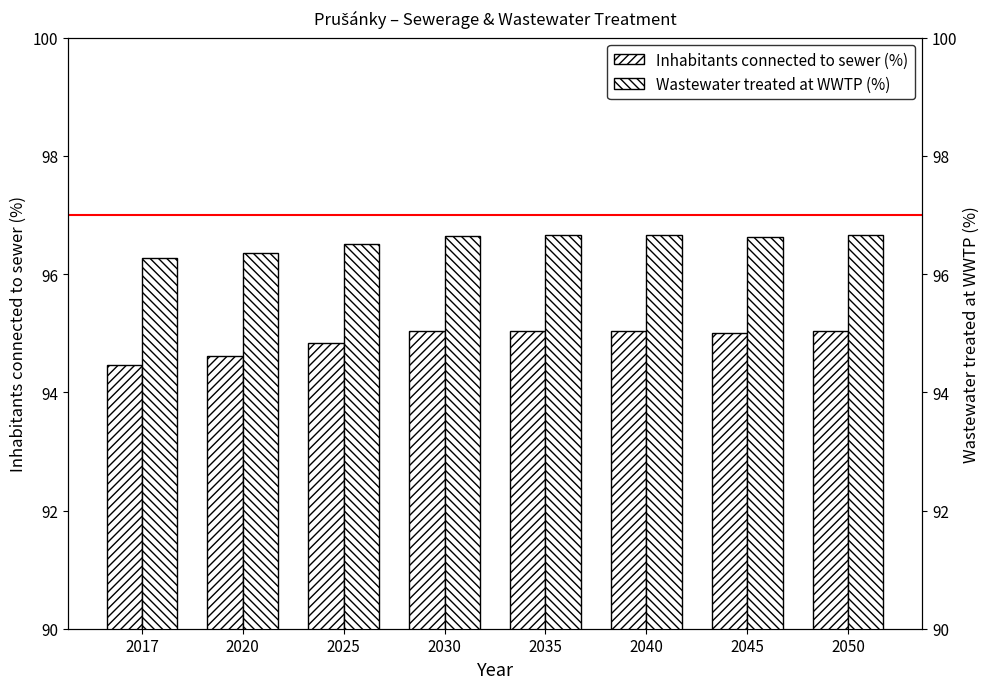

At 2020, list the series in order from largest to smallest.

Wastewater treated at WWTP (%), Inhabitants connected to sewer (%)